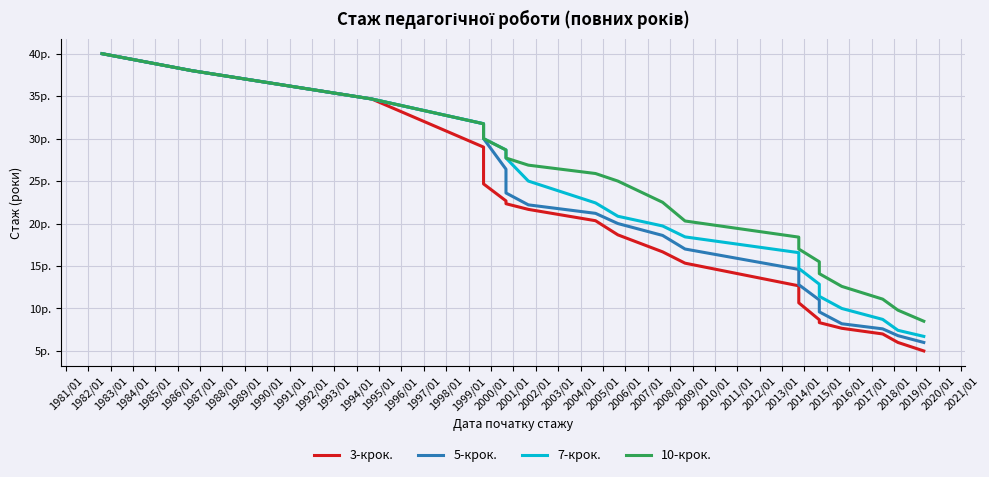

True or false: 5-крок. has a value of 47.8 at 1983/01.

False